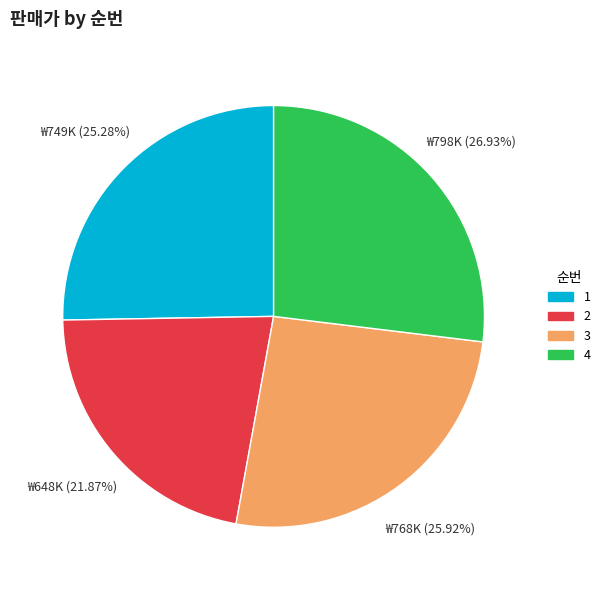

True or false: 3 accounts for 26% of the total.

True